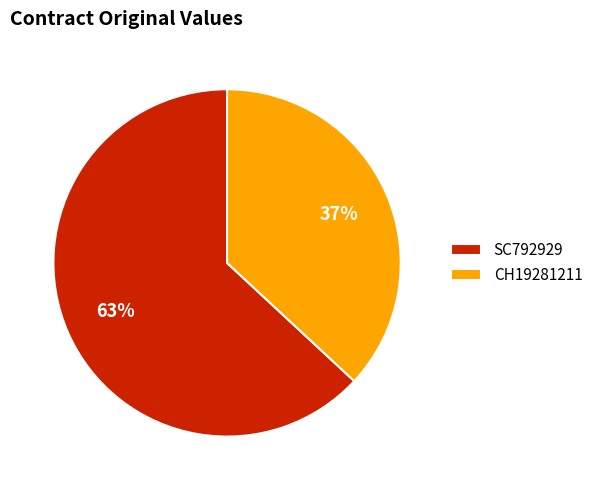

Which category has the smallest portion of the pie?

CH19281211